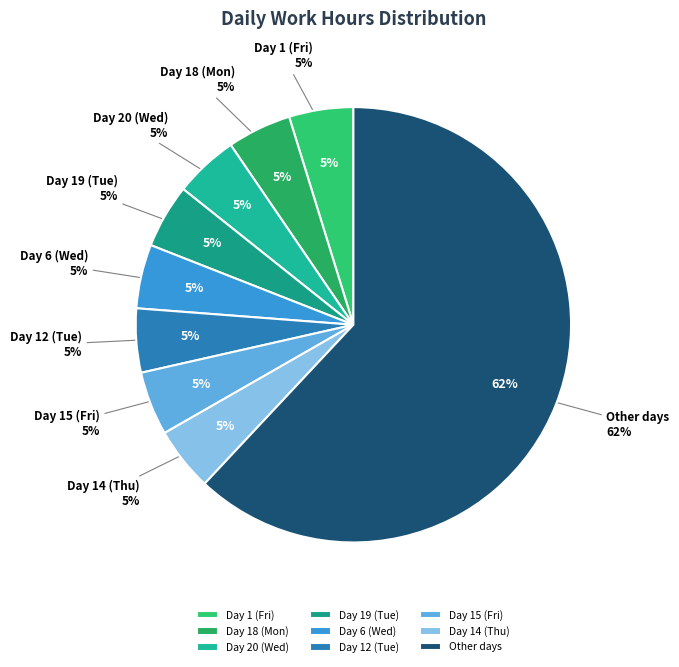

Is Day 16 (Sat) the majority of the pie?

No